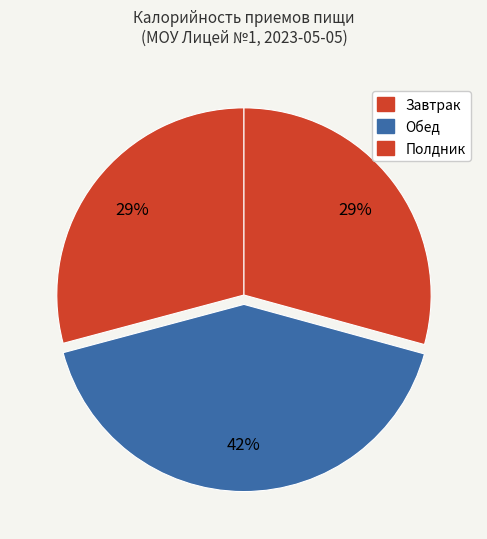

Is there a majority slice in this chart?

No